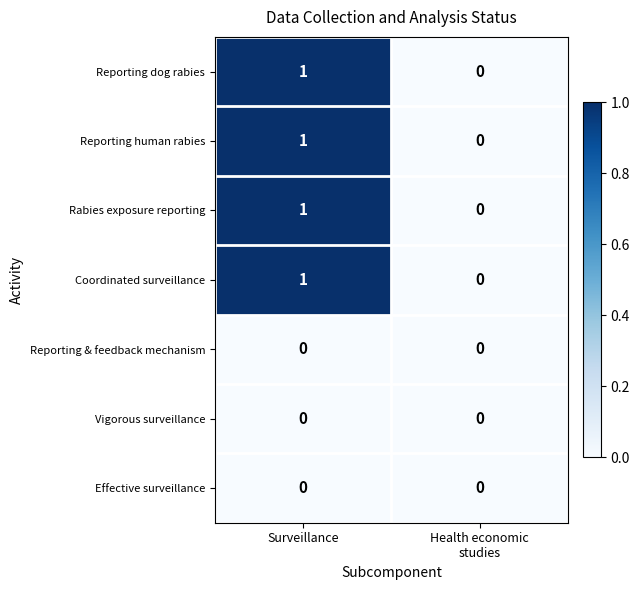

Is it true that Reporting dog rabies equals 2 at Surveillance?

False